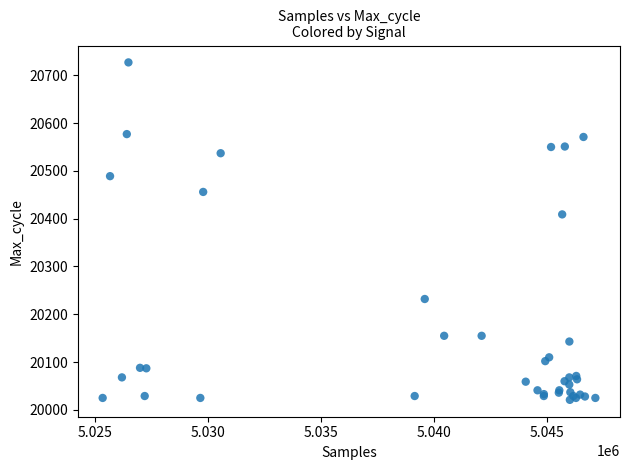

What Y value in the scatter plot is closest to 20374?

20409